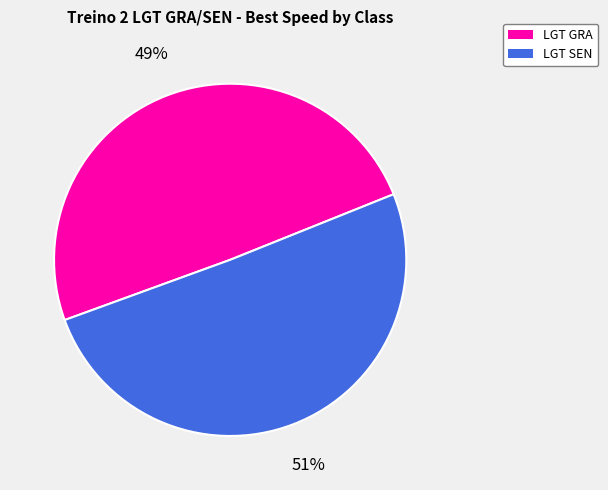

To the nearest percent, what is the average slice percentage?

50%